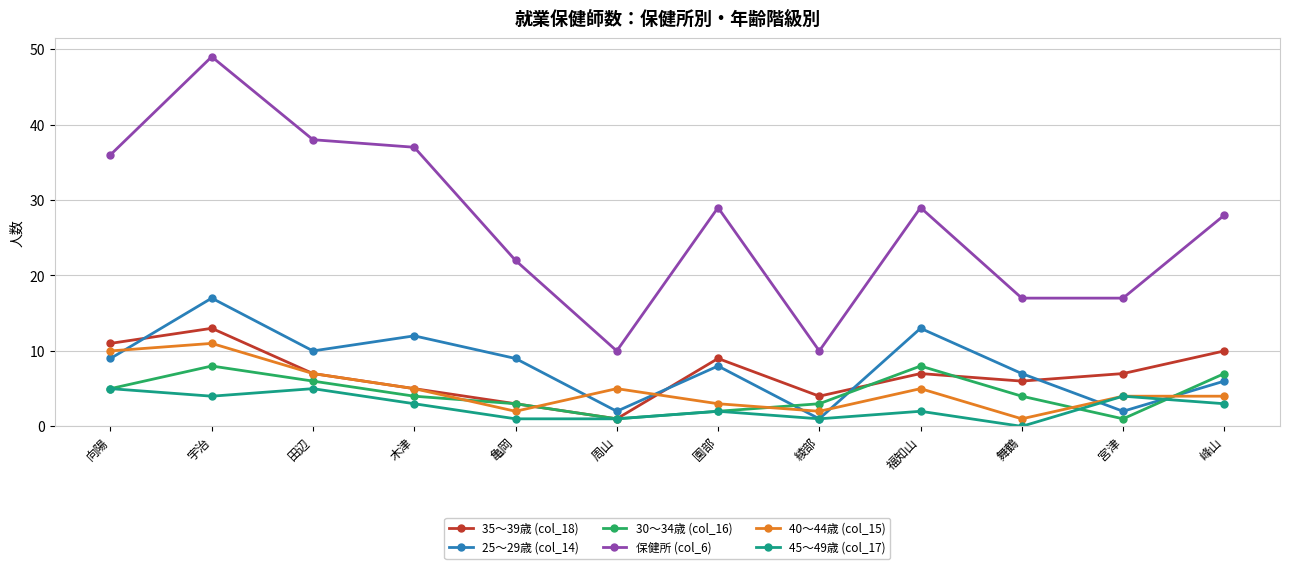

Reading left to right, extract all data points from this chart.

35～39歳 (col_18): 11	13	7	5	3	1	9	4	7	6	7	10
25～29歳 (col_14): 9	17	10	12	9	2	8	1	13	7	2	6
30～34歳 (col_16): 5	8	6	4	3	1	2	3	8	4	1	7
保健所 (col_6): 36	49	38	37	22	10	29	10	29	17	17	28
40～44歳 (col_15): 10	11	7	5	2	5	3	2	5	1	4	4
45～49歳 (col_17): 5	4	5	3	1	1	2	1	2	0	4	3